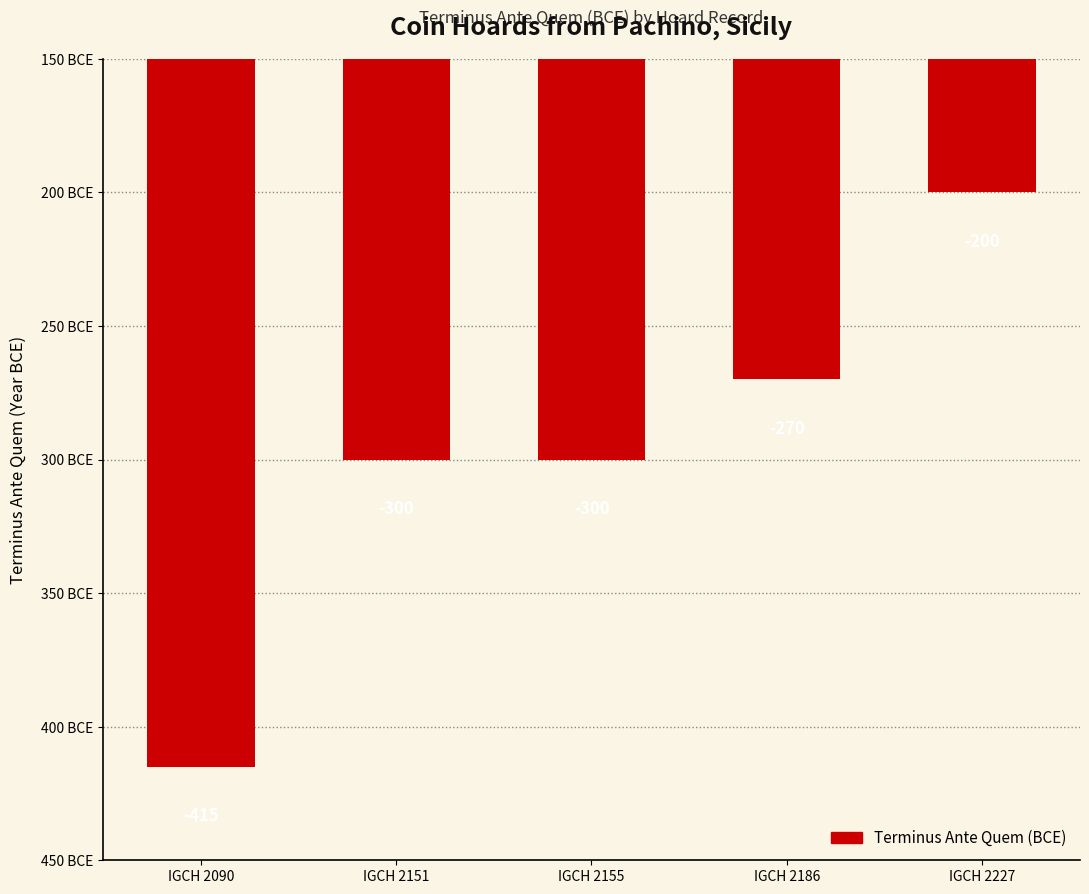

Does the chart contain any negative values?

Yes